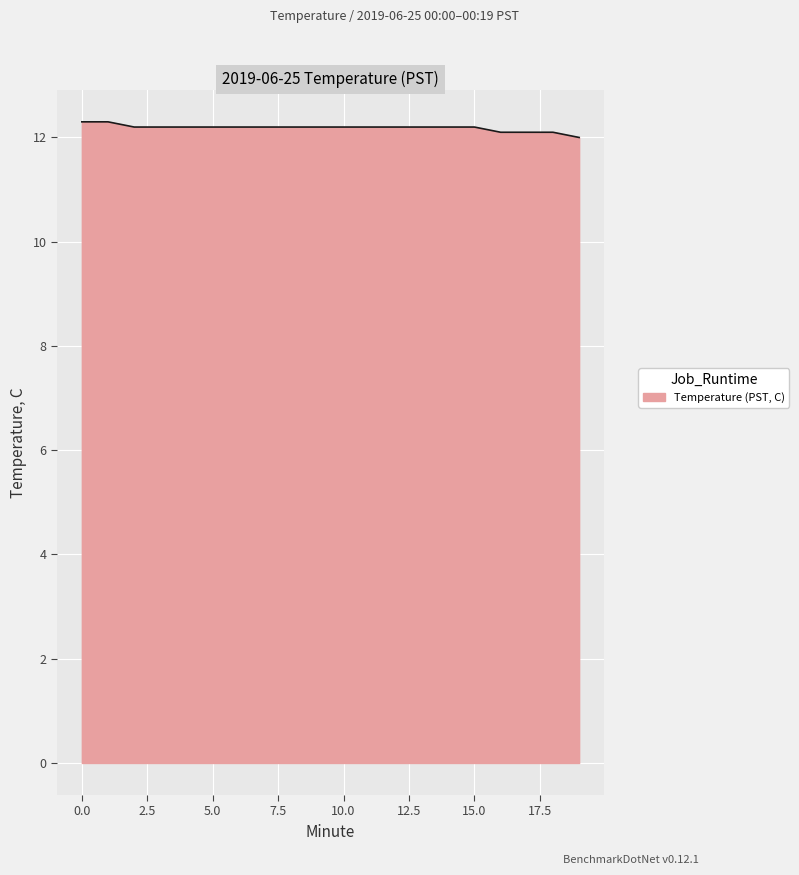

What is the maximum value shown in the chart?

12.3